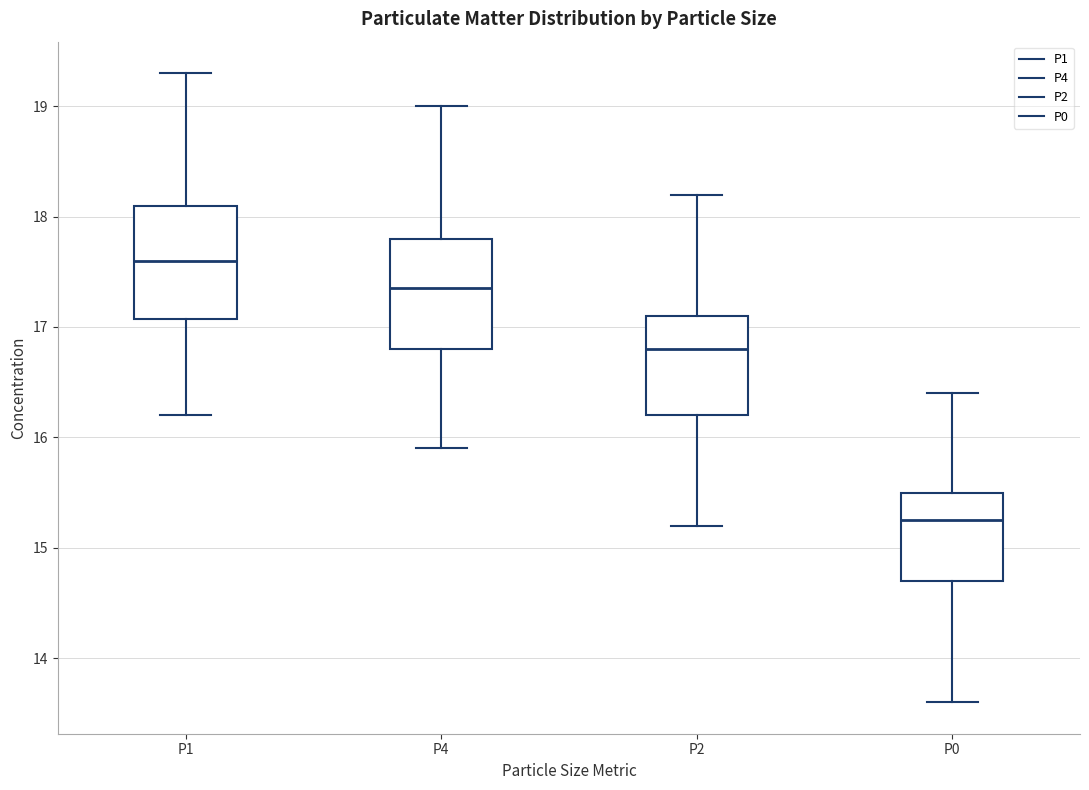

Reading left to right, read every box against the y-axis: the position of its median line, the range the box covers, and the ends of its whiskers. The values are not printed on the chart, so give them approximately, as read against the axis.

P1: median 17.6, box 17.1 to 18.1, whiskers 16.2 to 19.3
P4: median 17.4, box 16.8 to 17.8, whiskers 15.9 to 19.0
P2: median 16.8, box 16.2 to 17.1, whiskers 15.2 to 18.2
P0: median 15.3, box 14.7 to 15.5, whiskers 13.6 to 16.4